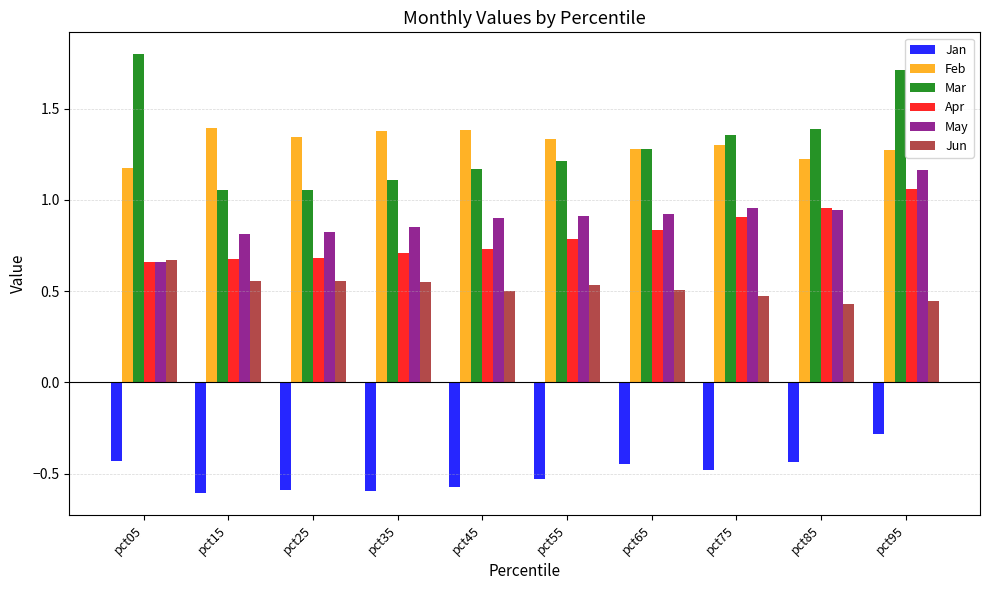

What is the difference between the May values at pct45 and pct35?

0.1